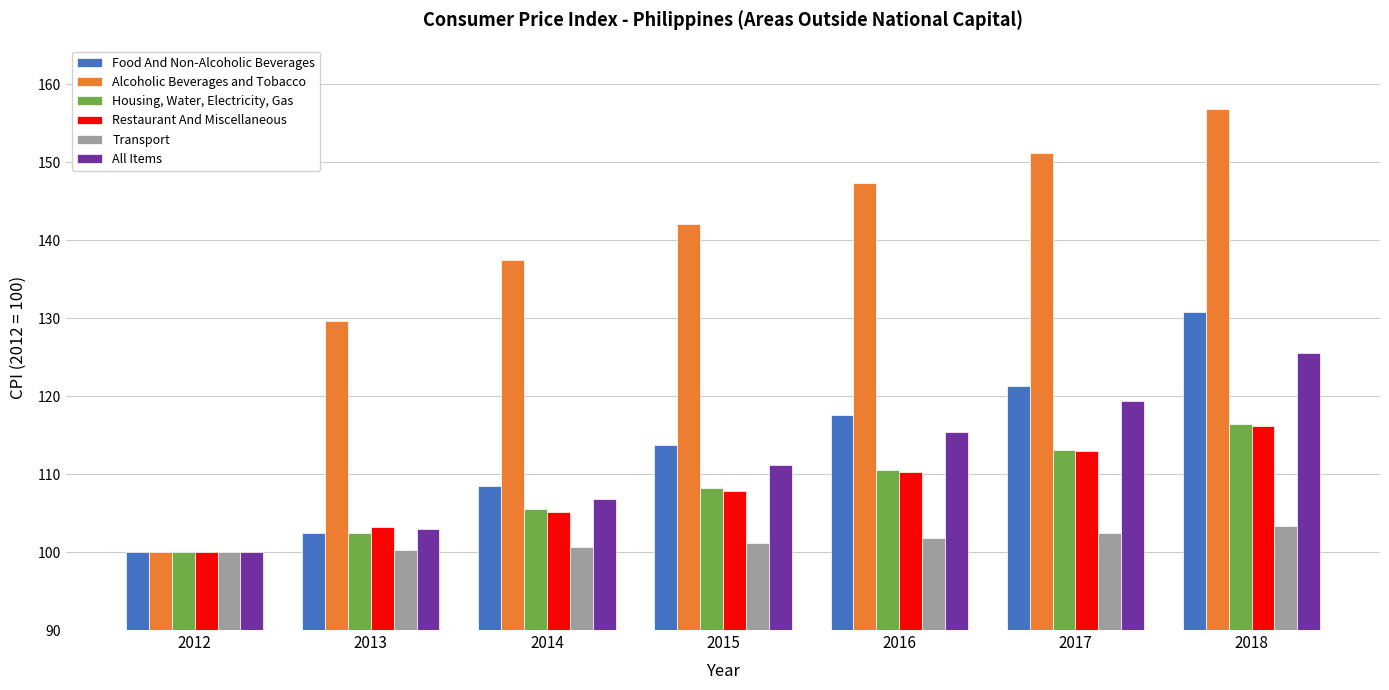

List the labels in order of Alcoholic Beverages and Tobacco value, smallest first.

2012, 2013, 2014, 2015, 2016, 2017, 2018